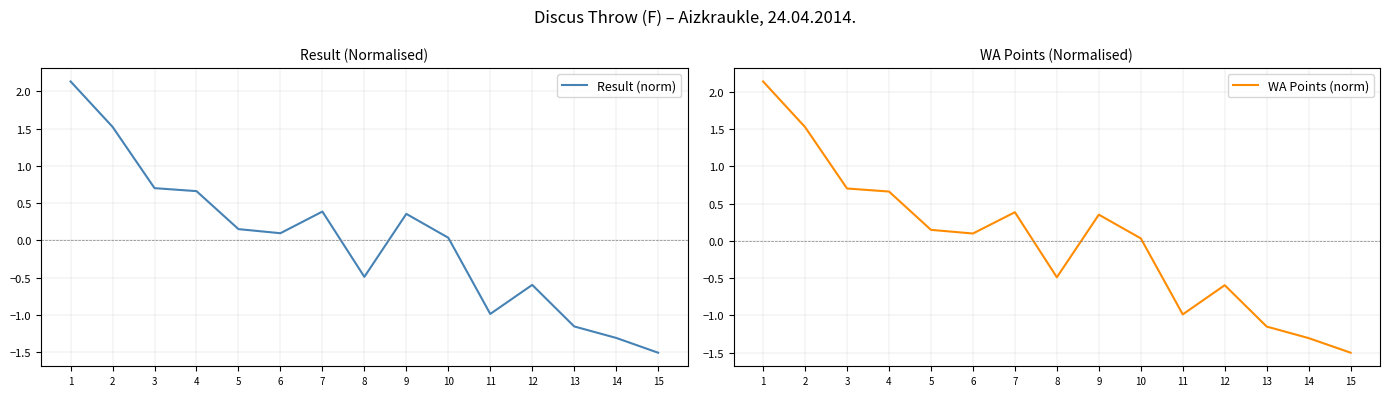

True or false: WA Points (norm) has more than 2 points higher than both neighbors.

True